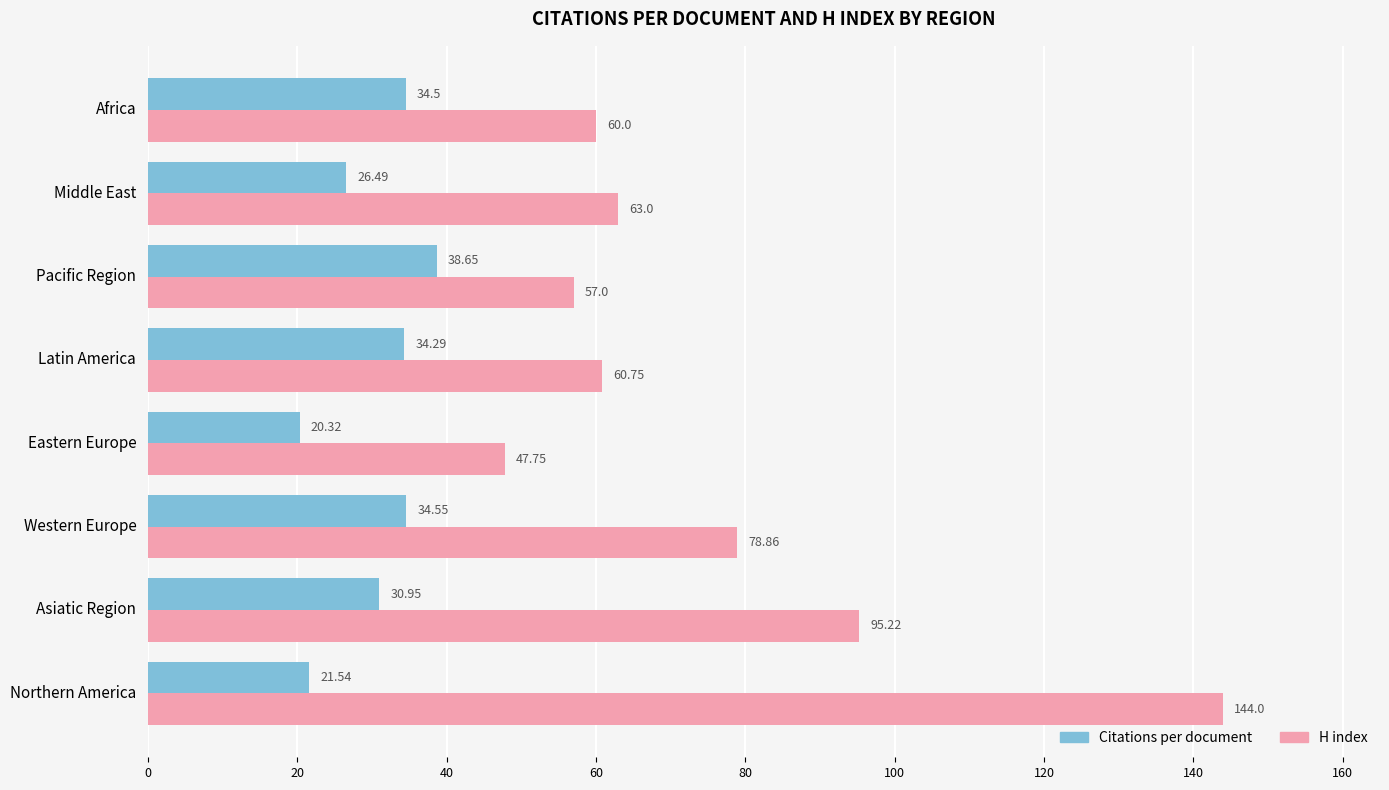

What is the total value across all series at Africa?

94.5